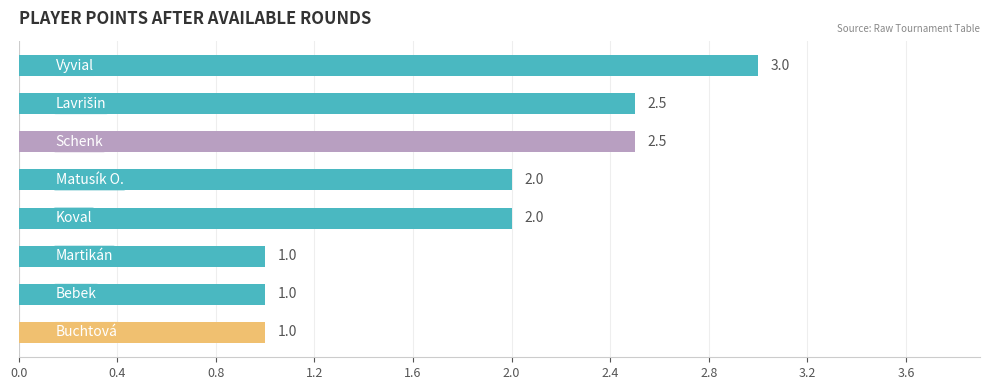

What is the difference between the maximum and second lowest values?

2.0